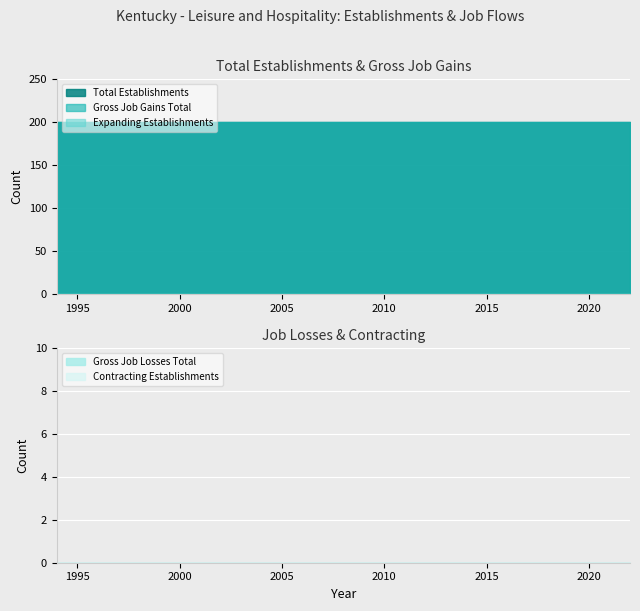

List the series in order of their peak value, highest first.

Total Establishments, Gross Job Gains Total, Expanding Establishments, Gross Job Losses Total, Contracting Establishments